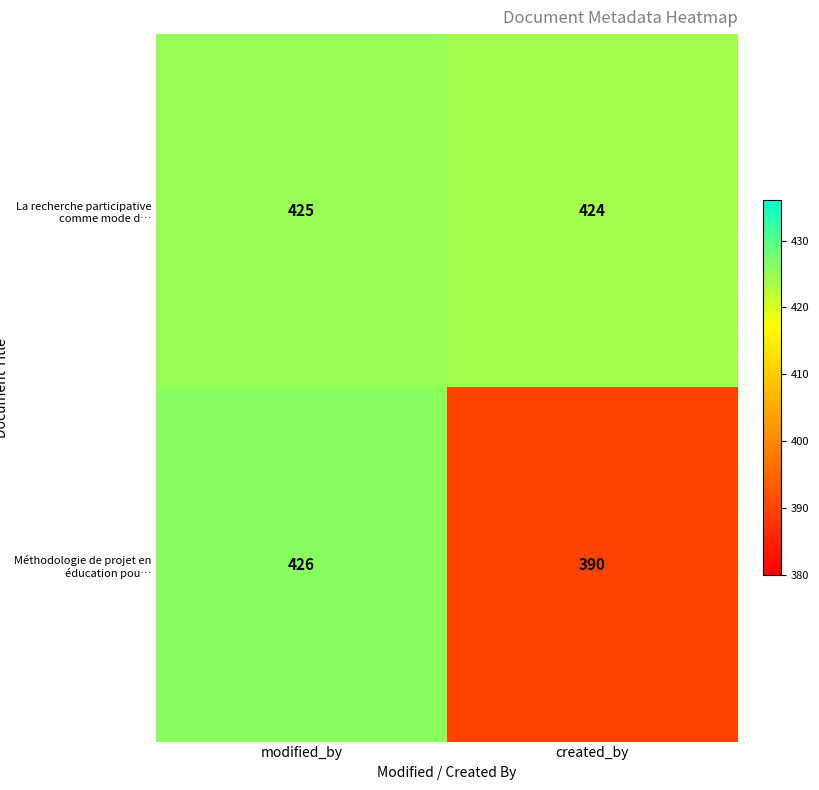

What is the difference between the maximum and minimum values in the Méthodologie de projet en éducation pou… series?

36